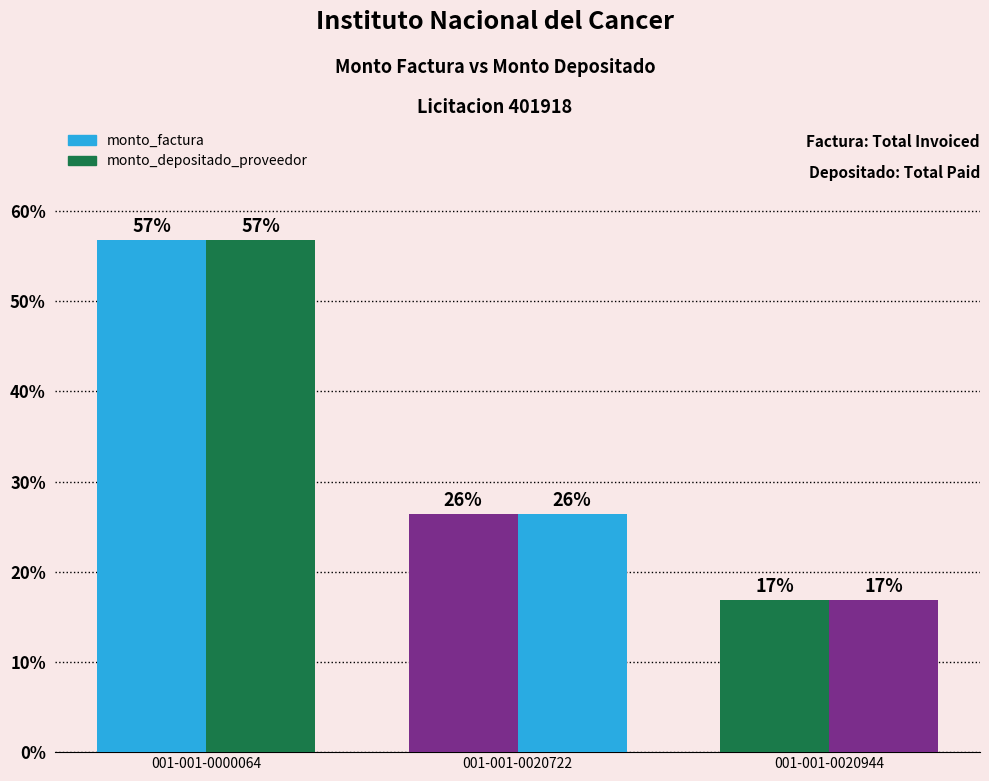

What is the total value across all series at 001-001-0020944?

33.7